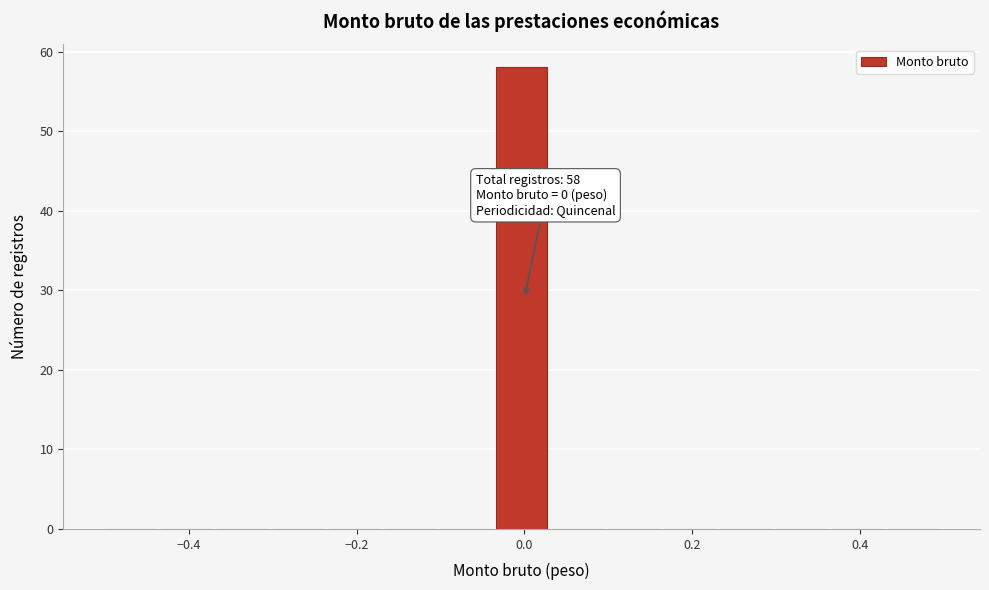

Read against the x-axis, roughly where is the centre of the tallest bar?

0.00